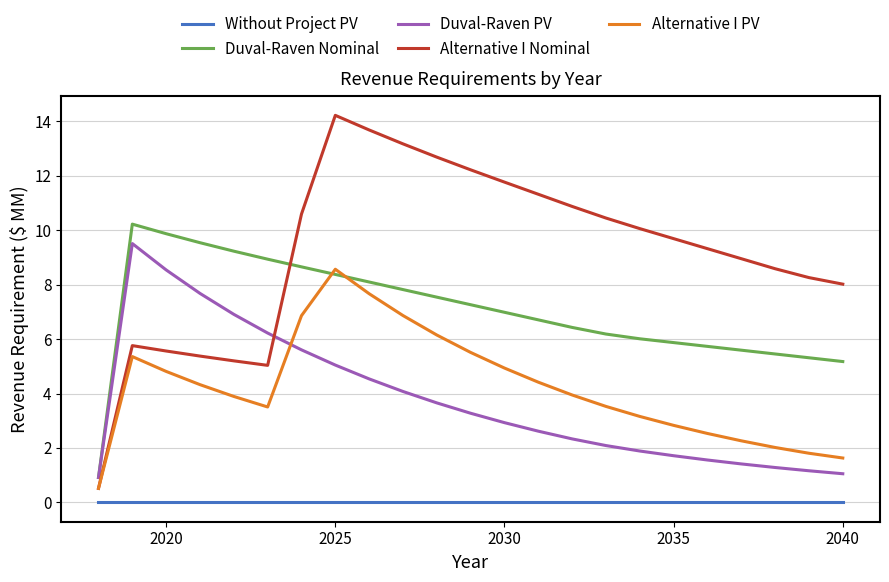

What is the minimum value for Alternative I PV?

0.5